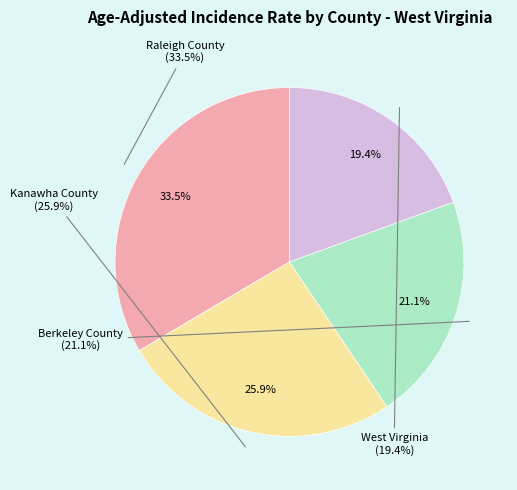

Is it true that Raleigh County is 26% of the pie?

False